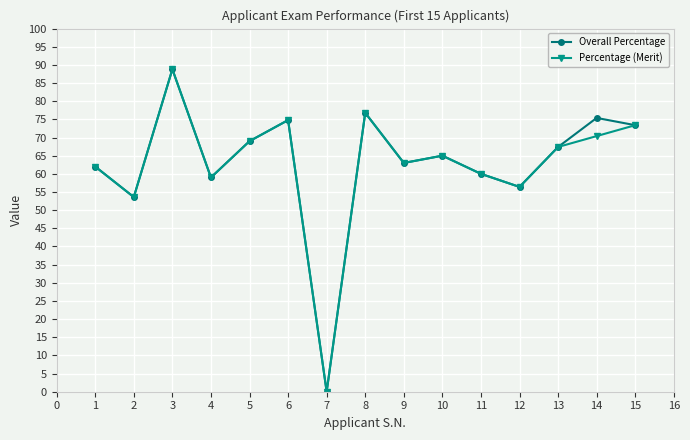

How many values in Percentage (Merit) are above zero?

14